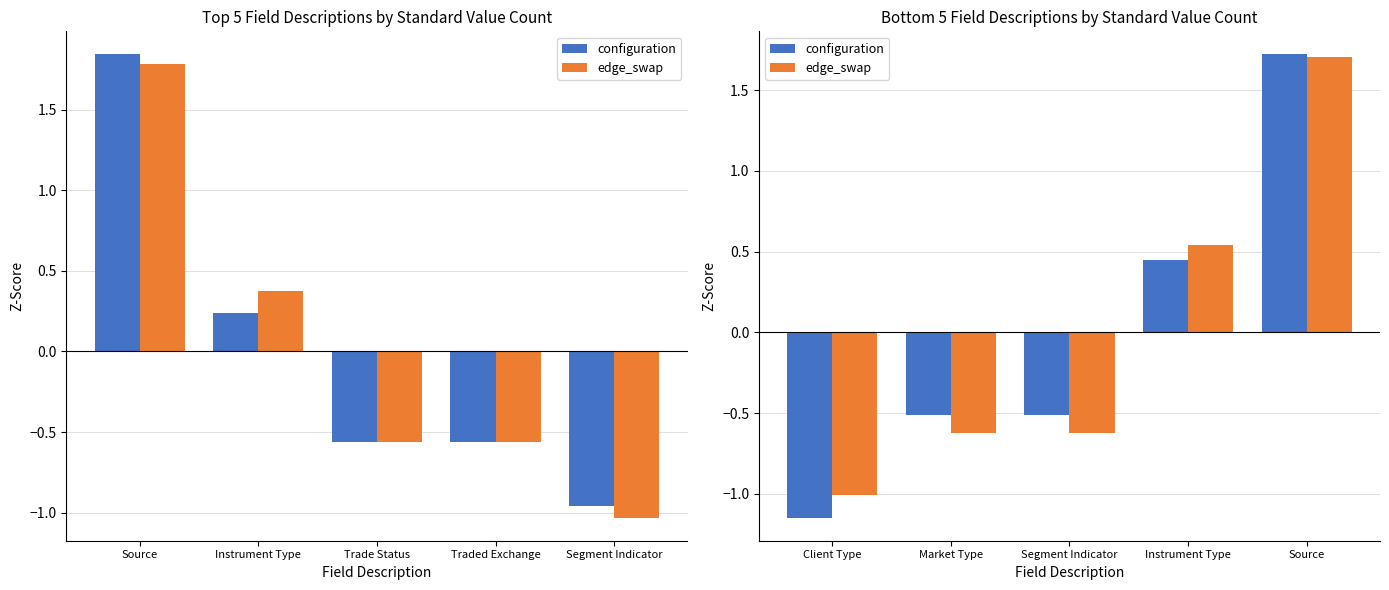

What is the value of the edge_swap bar at the 5th from the left?

1.7